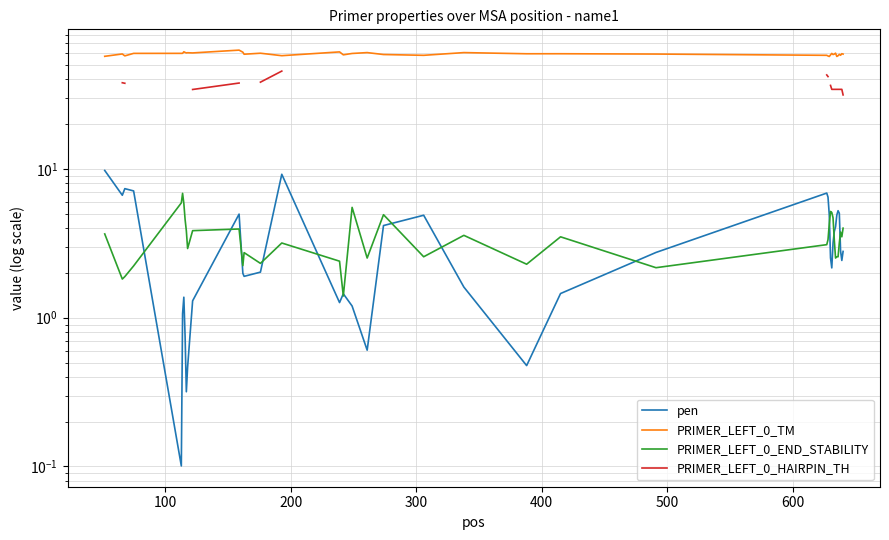

True or false: PRIMER_LEFT_0_END_STABILITY and PRIMER_LEFT_0_HAIRPIN_TH intersect in this chart.

False